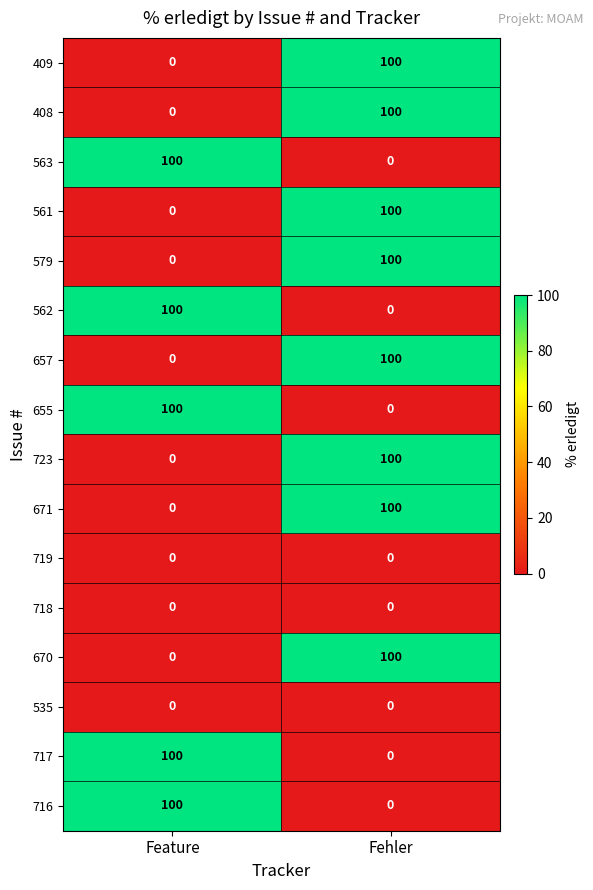

What is the highest value of the 723 series?

100